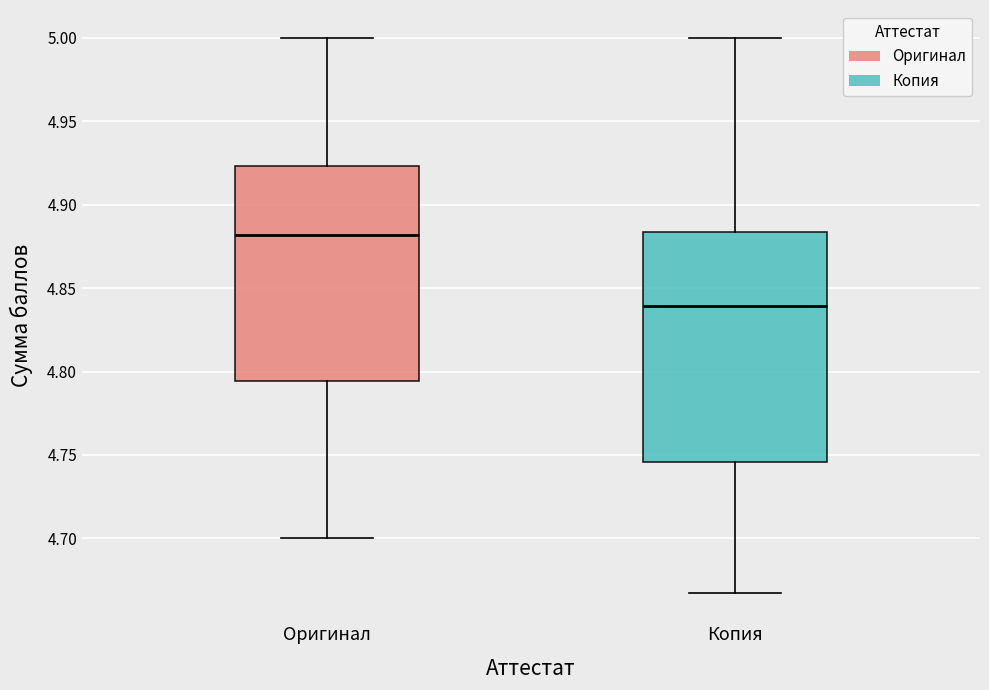

Comparing the boxes themselves (not the whiskers), which one is the tallest?

Копия